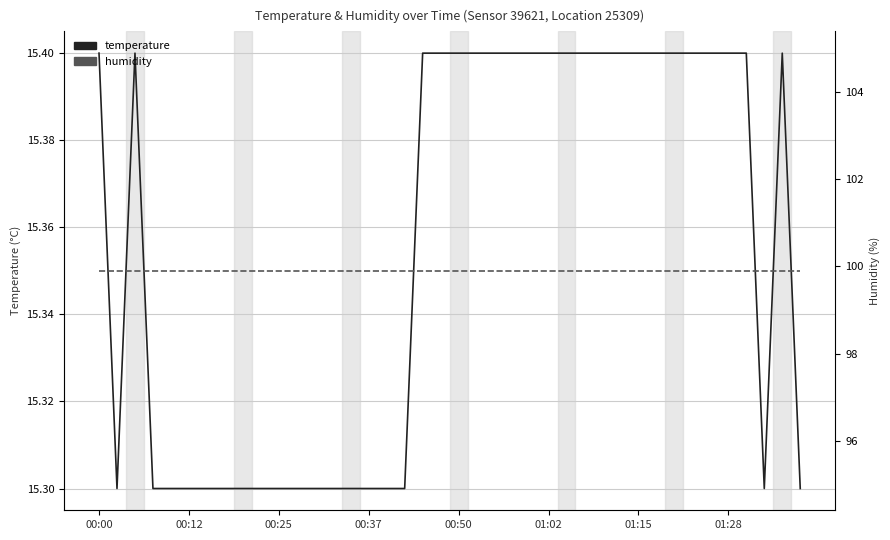

True or false: humidity has a value of 99.9 at 22.

True